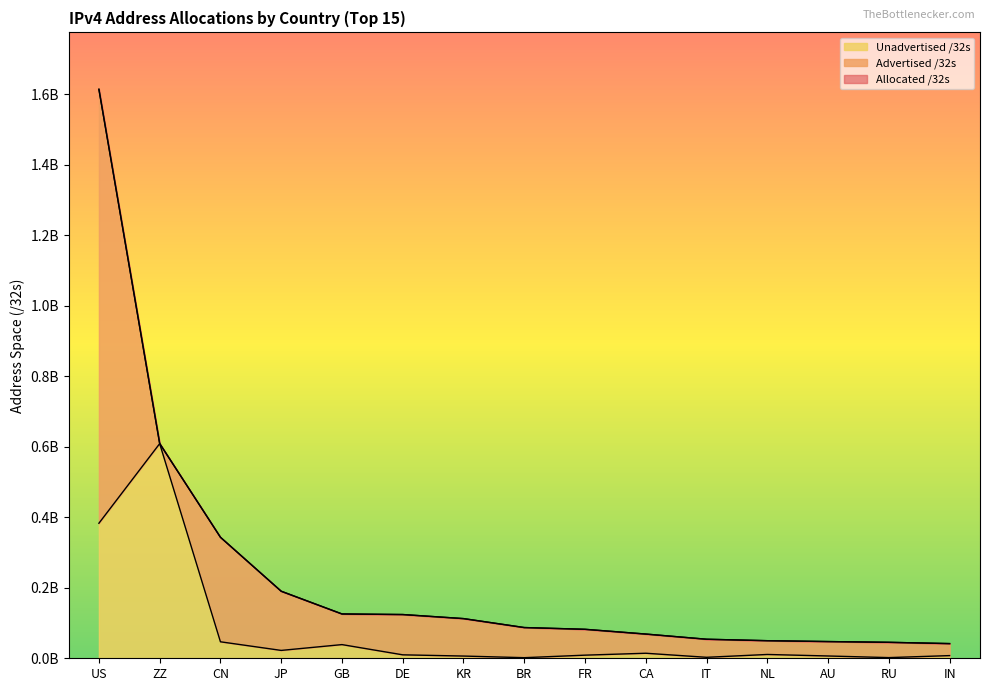

True or false: Allocated /32s has more than 1 points higher than both neighbors.

False